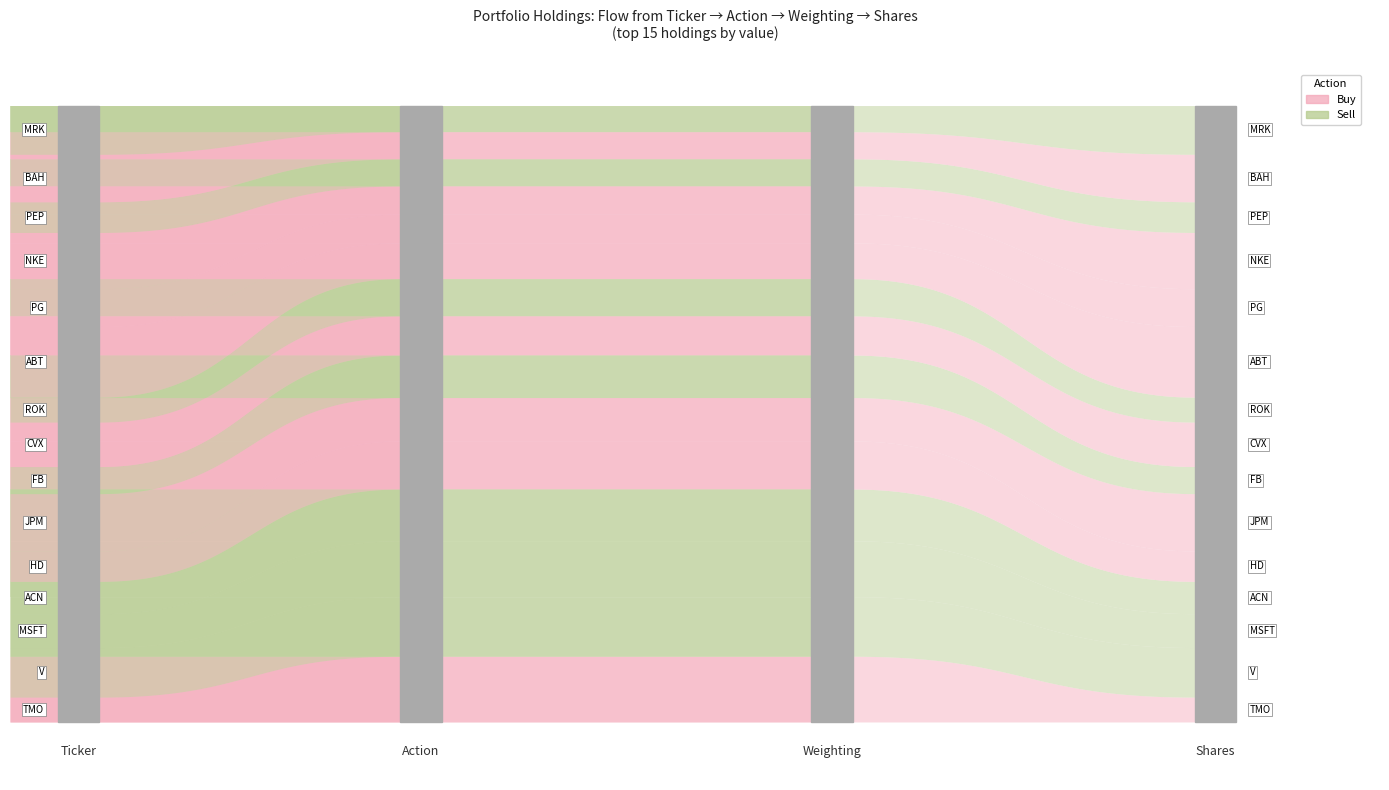

Reading left to right, transcribe all the data shown in this chart.

168750	336654	229788	219115	206730	388876	184009	301678	169366	479607	256492	381889	208168	322261	331080